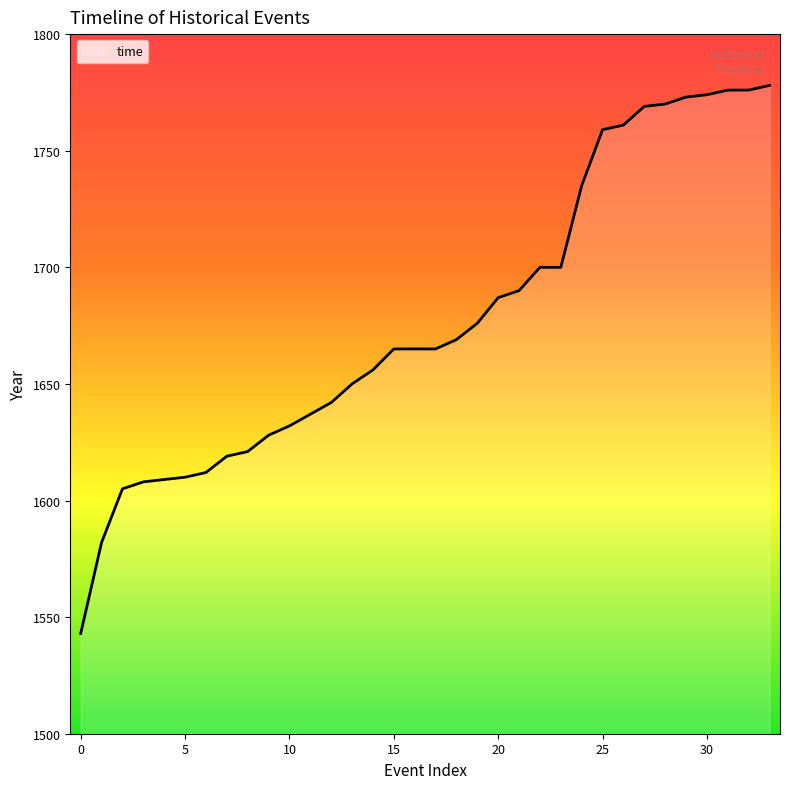

What is the difference between the maximum and minimum values?

235